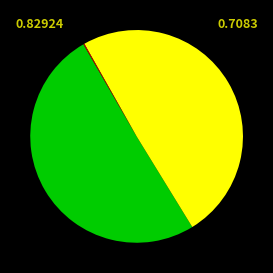

Is there any slice that represents more than half of the pie?

Yes